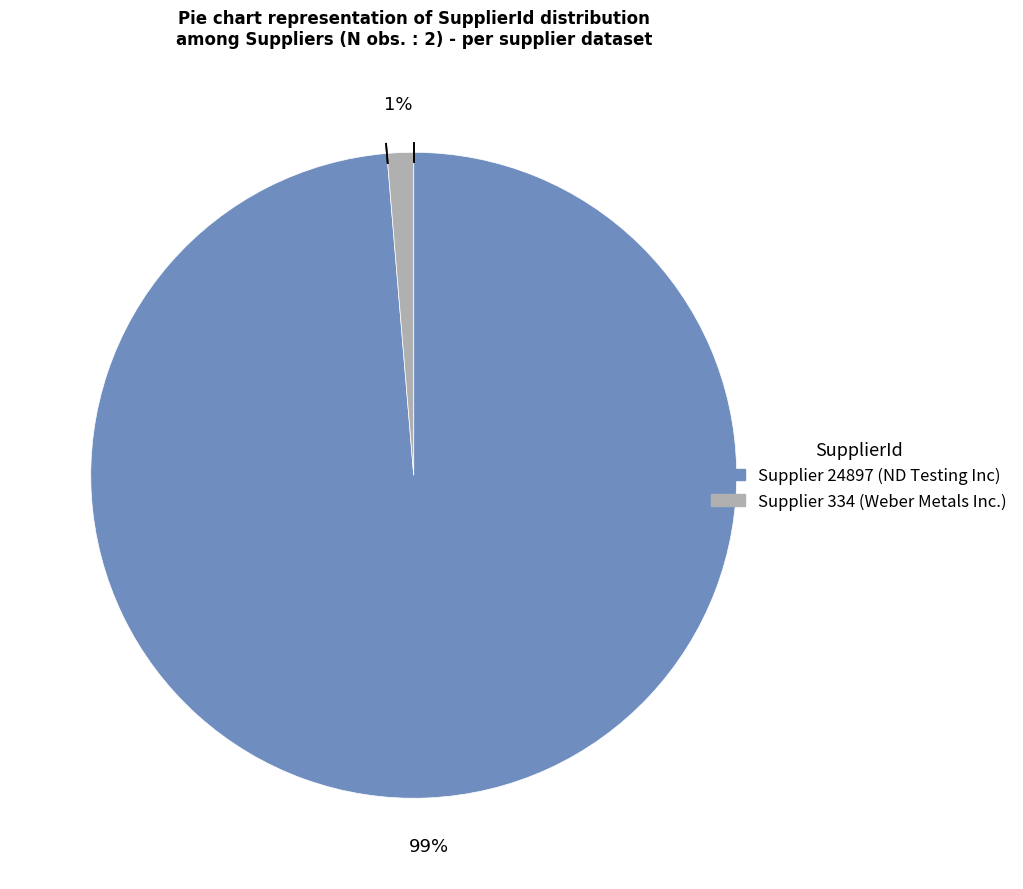

Does any single category account for the majority?

Yes